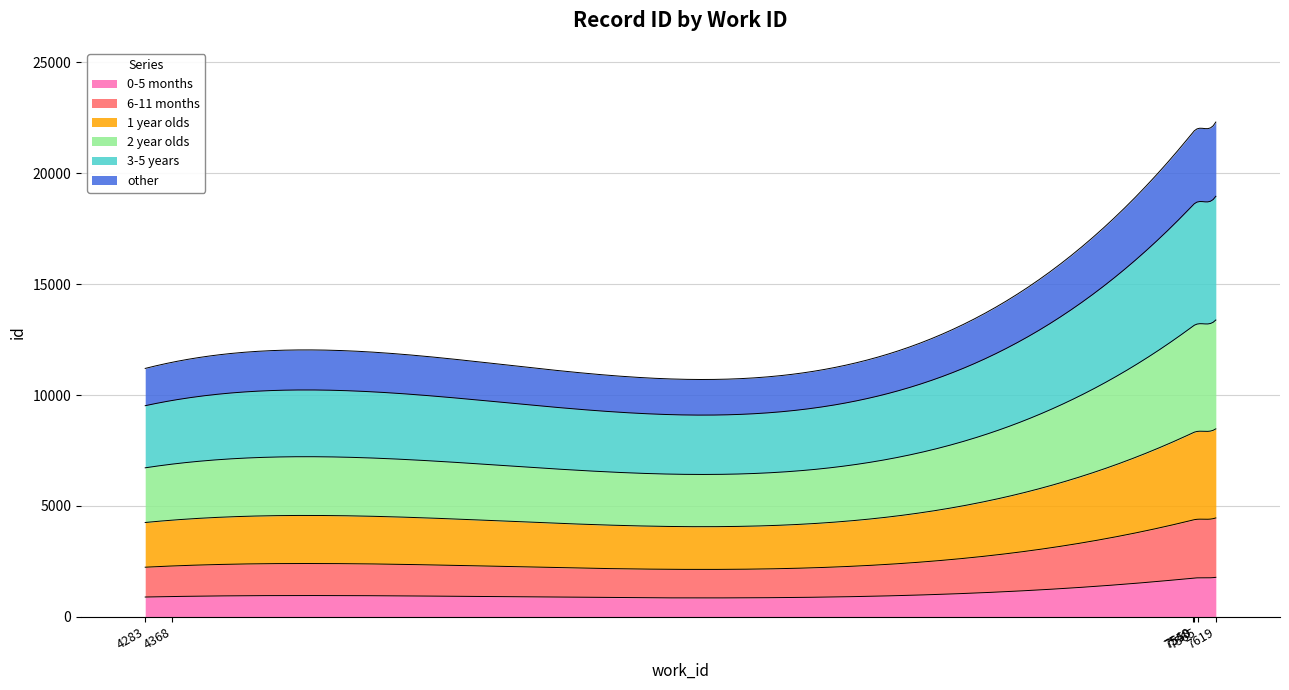

Which category has the lowest value across all series?

4283